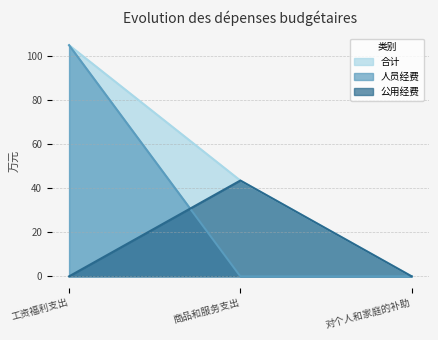

The value of 人员经费 at 商品和服务支出 is 0.0. True or false?

True